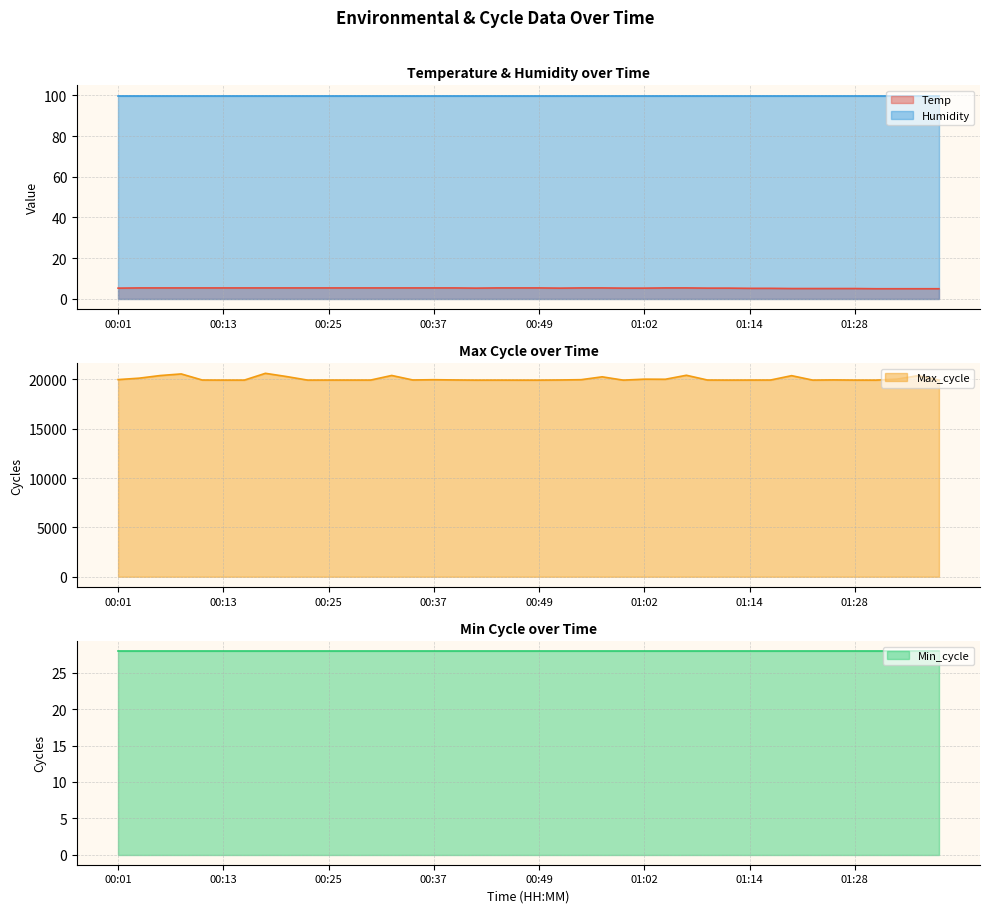

At which label is Max_cycle closest to 20265?

00:57